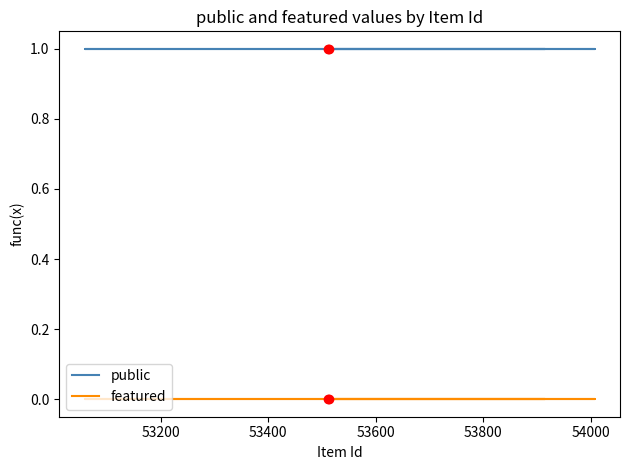

What is the total value across all series at 53800?

1